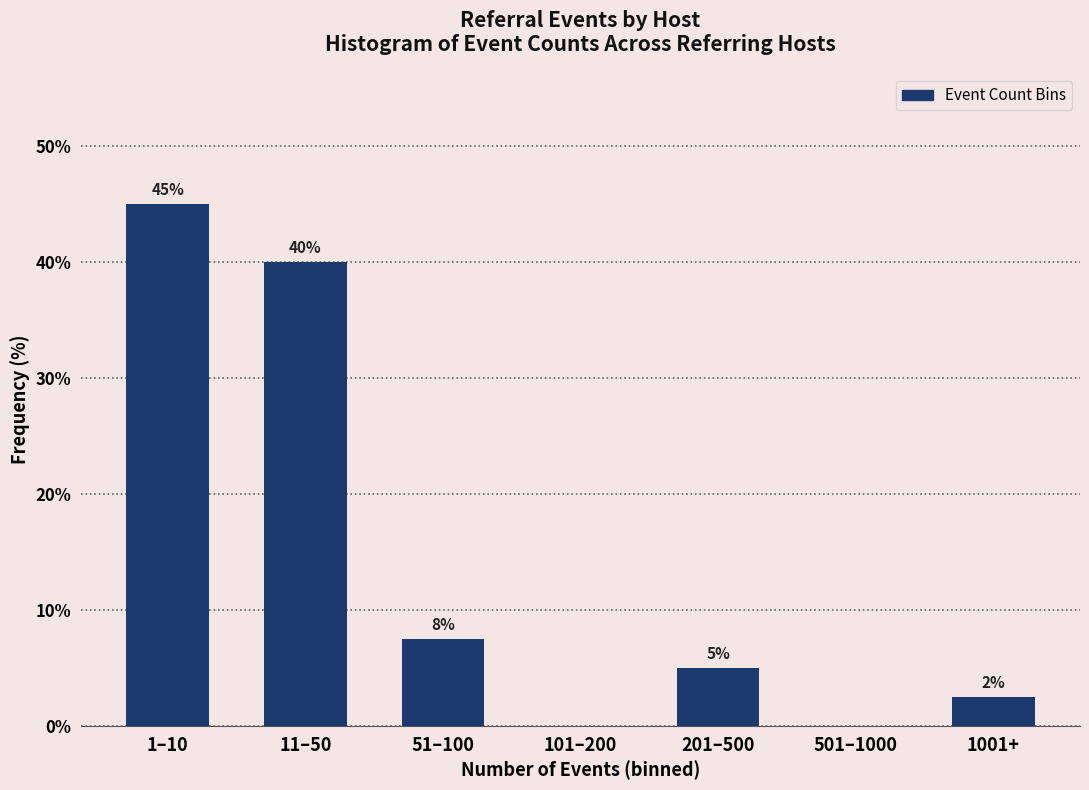

What is the sum of all values?

100.0